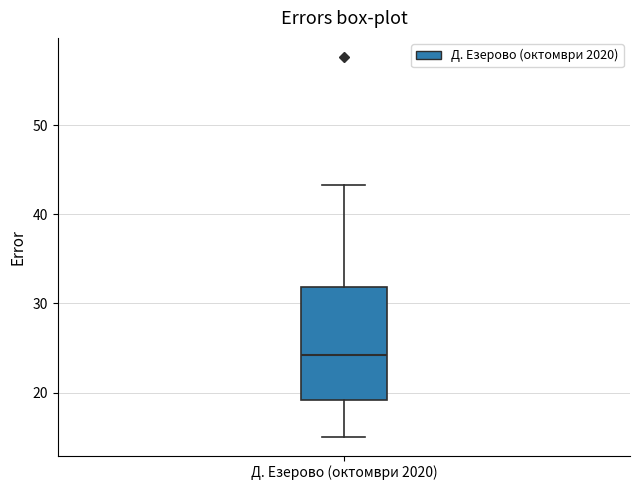

Transcribe this box plot: give where the median line is, the range the box spans, and where the two whiskers end, as read against the y-axis. The values are not printed on the chart, so give them approximately, as read against the axis.

median 24, box 19 to 32, whiskers 15 to 43